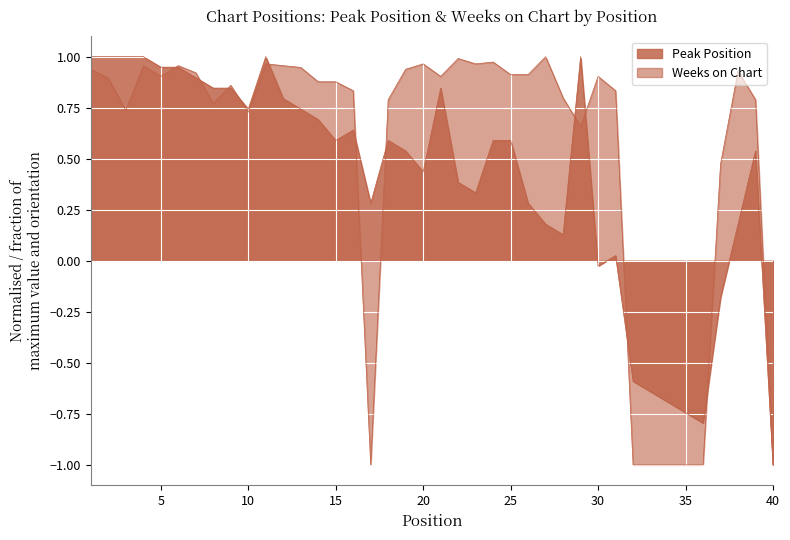

Between 22 and 23, which series saw the biggest shift?

Peak Position